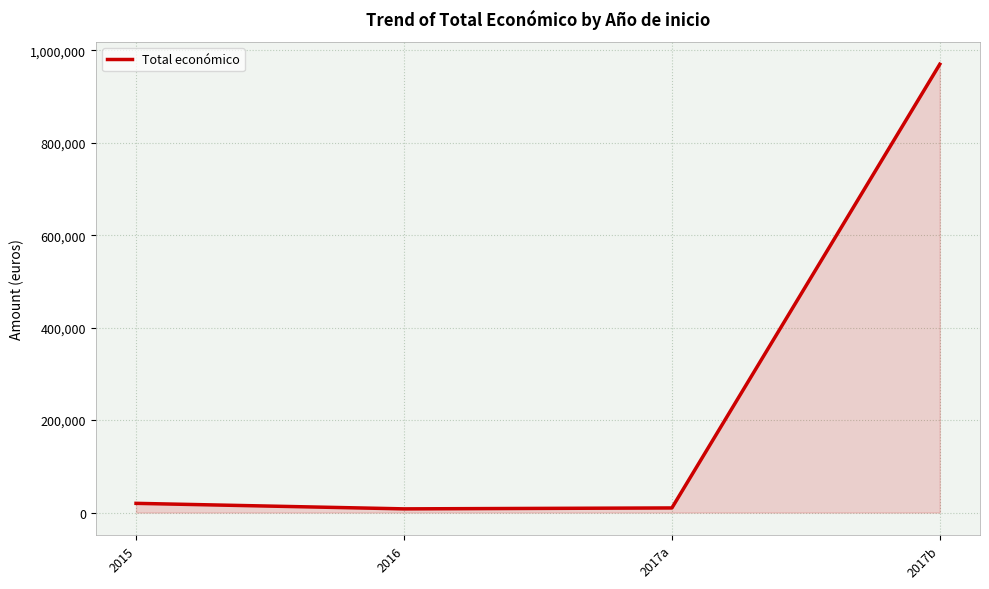

True or false: the data has more than 2 interior local peaks.

False